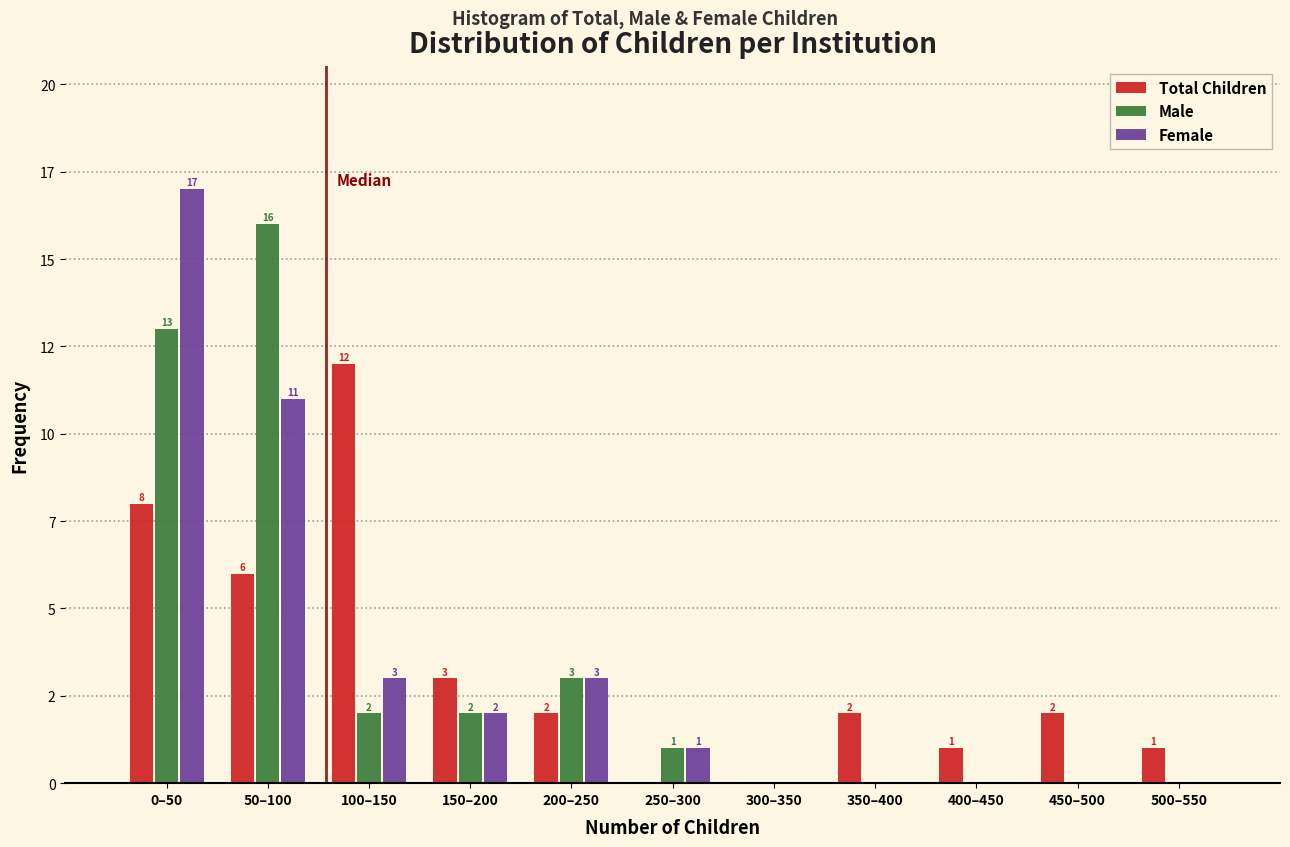

Are the bars grouped side by side (vs. stacked)?

Yes